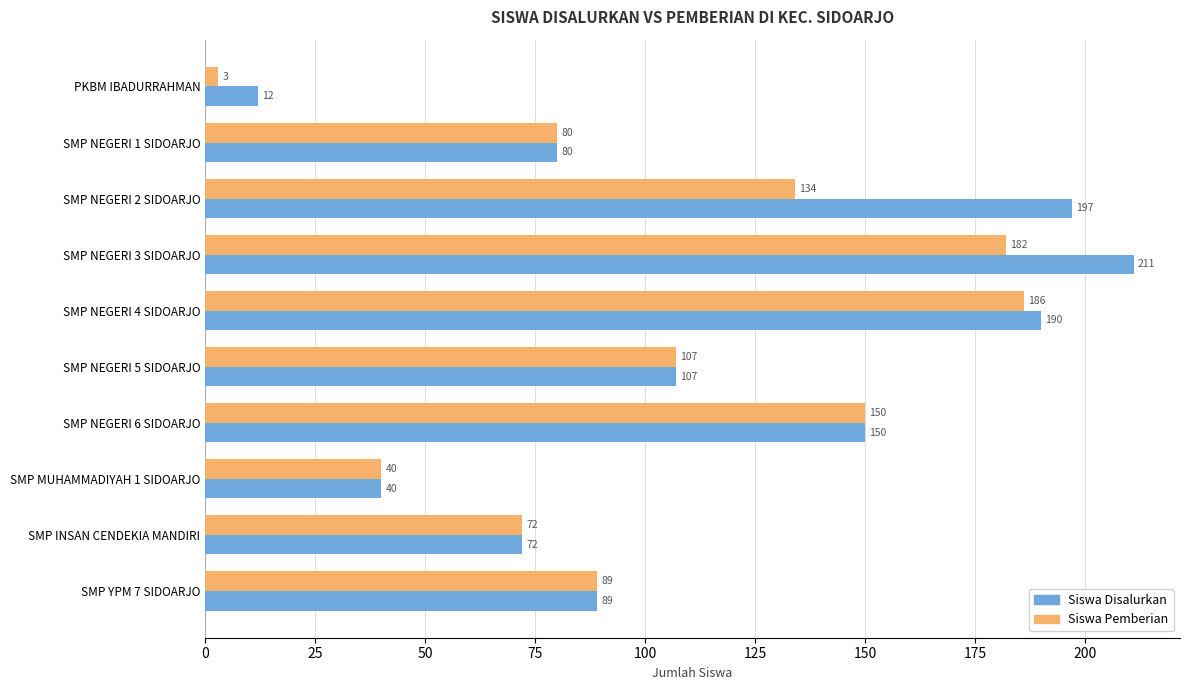

What is the minimum value for Siswa Disalurkan?

12